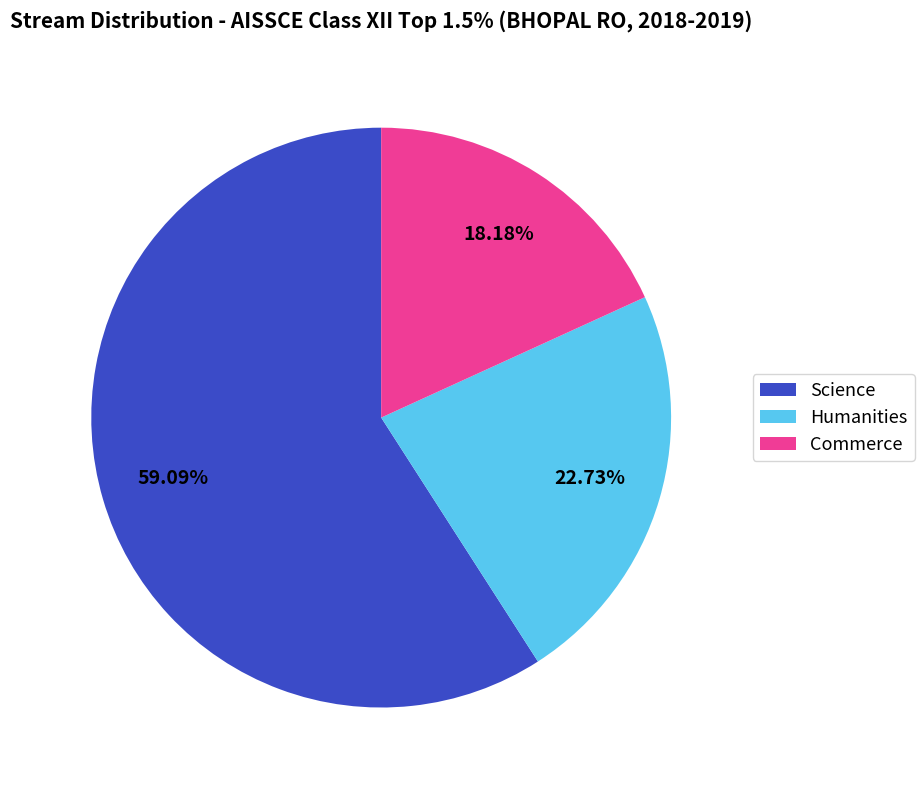

To the nearest percent, what is the difference between the largest and smallest slice percentages?

41%